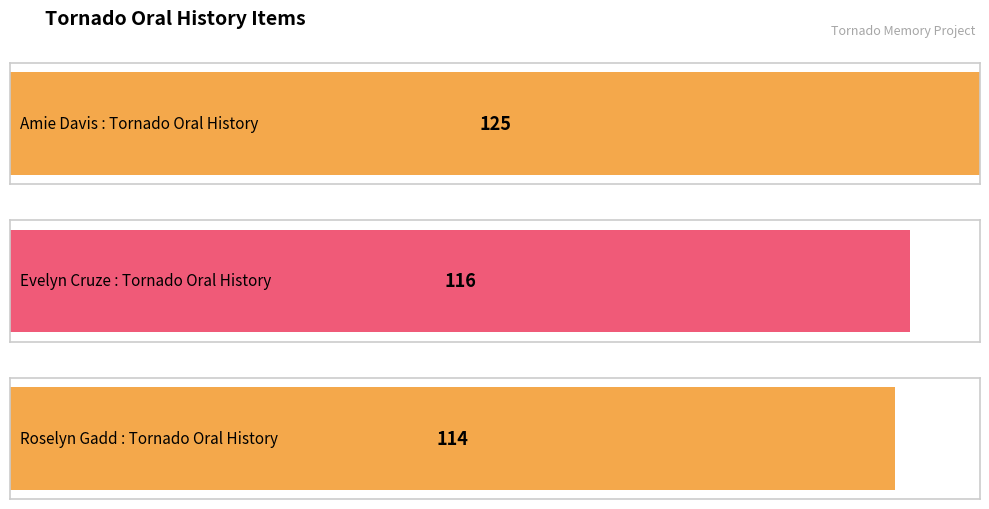

Which category has the lowest value across all series?

Roselyn Gadd : Tornado Oral History